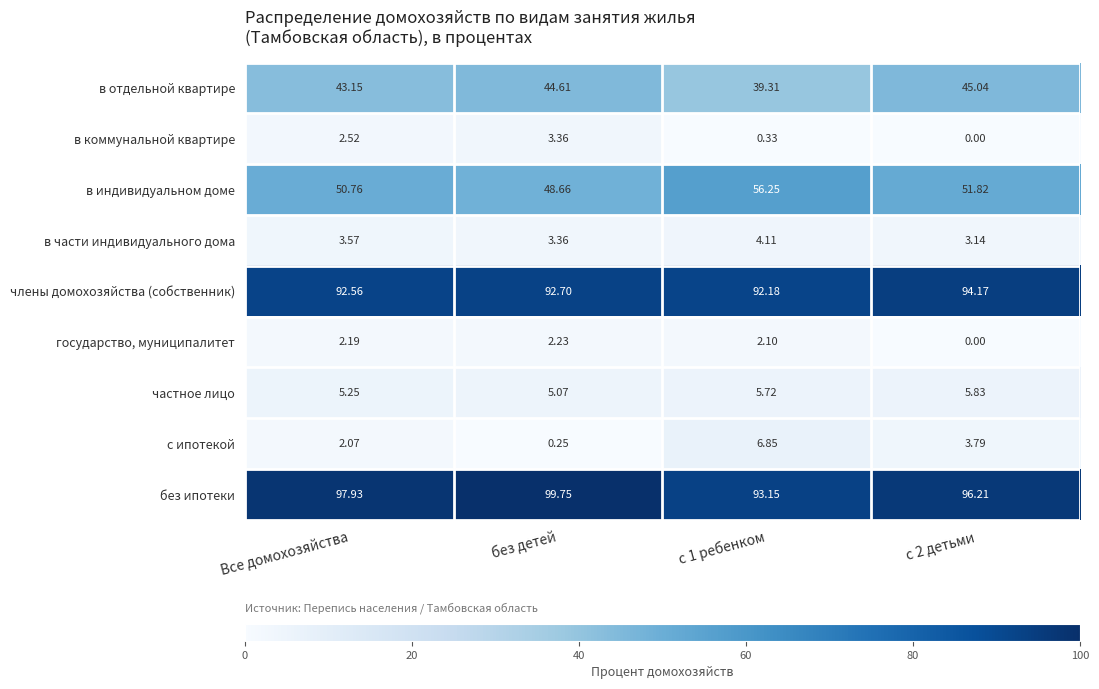

Where does the в коммунальной квартире series first go above 2?

Все домохозяйства